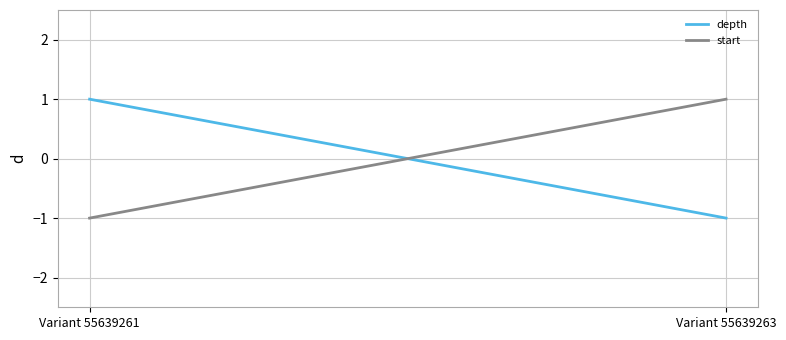

What is the minimum value for start?

-1